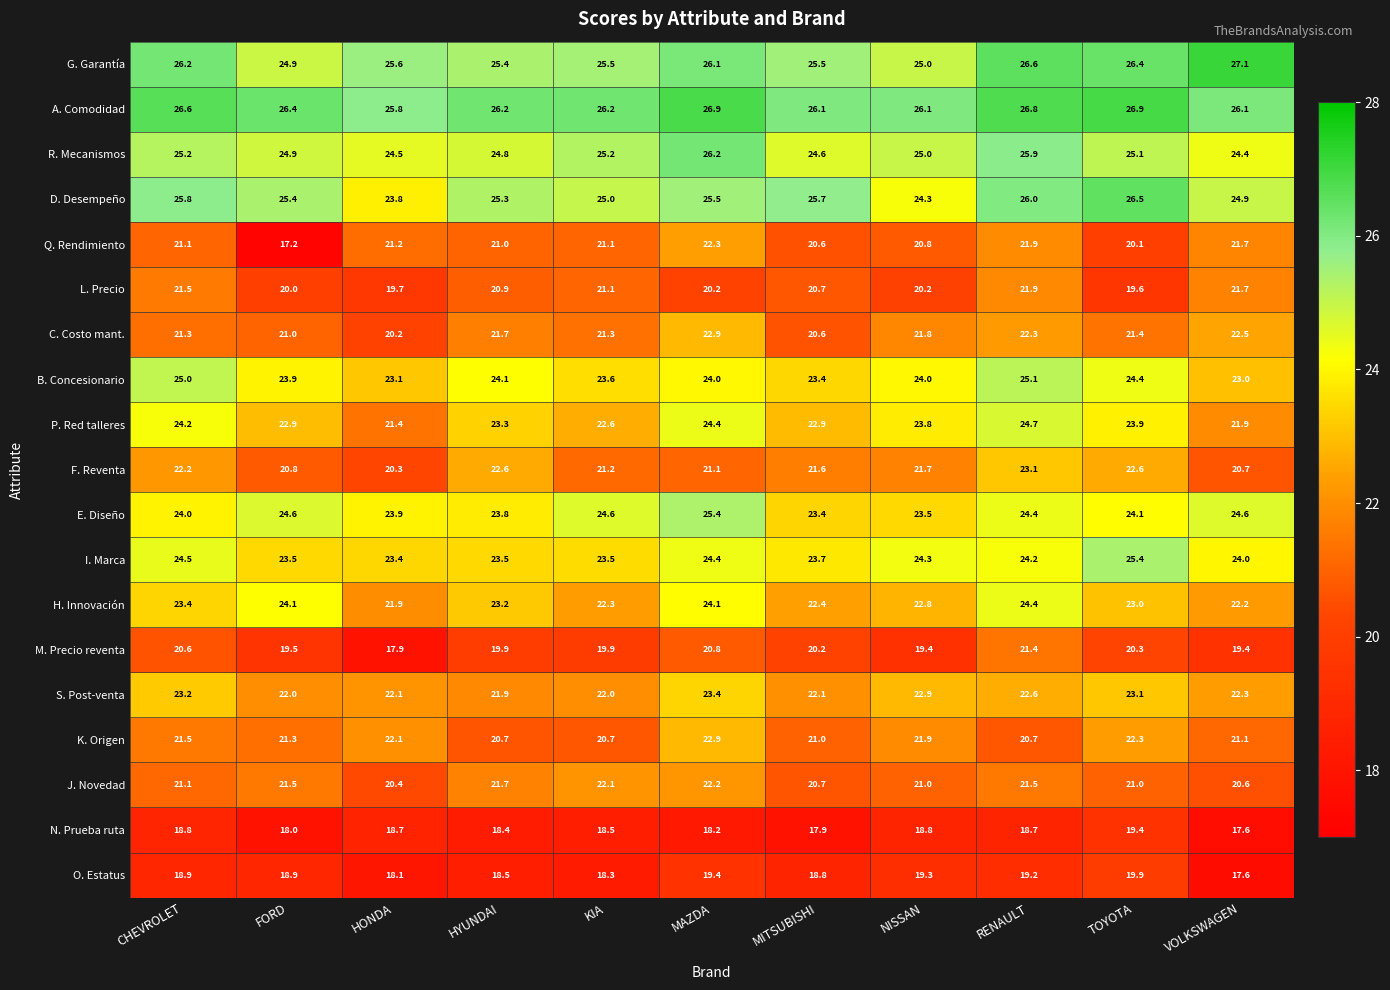

What is the greatest value displayed?

27.1